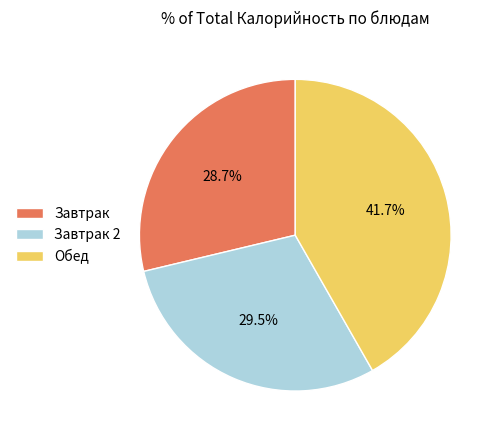

Does Завтрак account for over 50% of the chart?

No